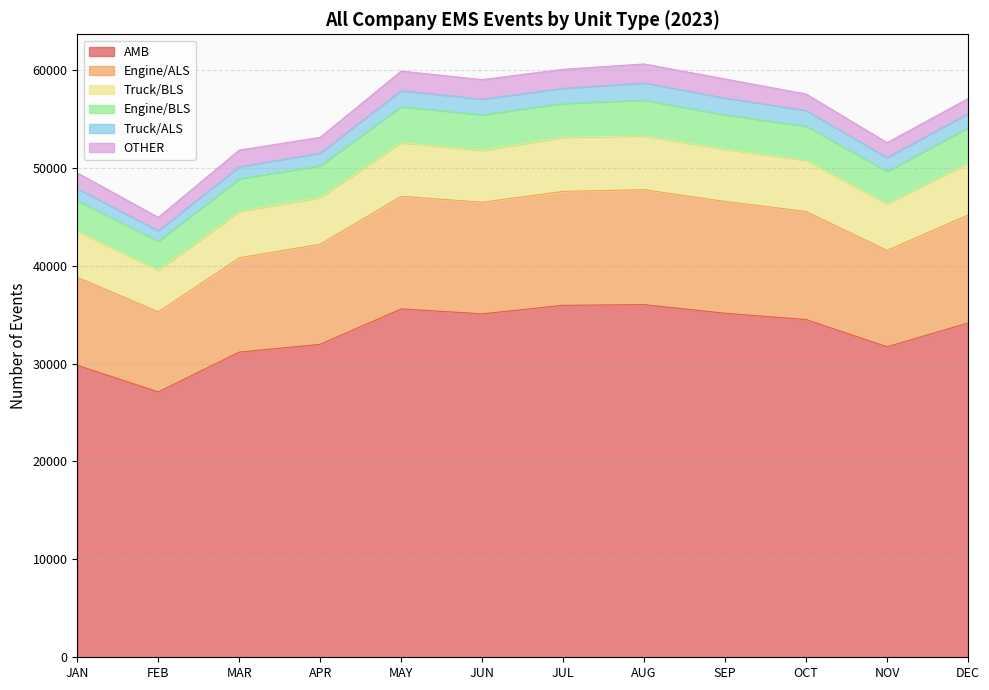

Is the value of Truck/BLS at NOV greater than the value of Engine/ALS at JUL?

No